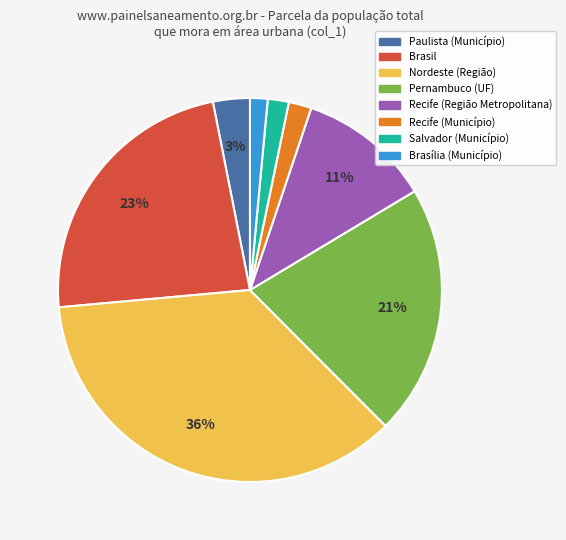

To the nearest percent, what is the average slice percentage?

12%